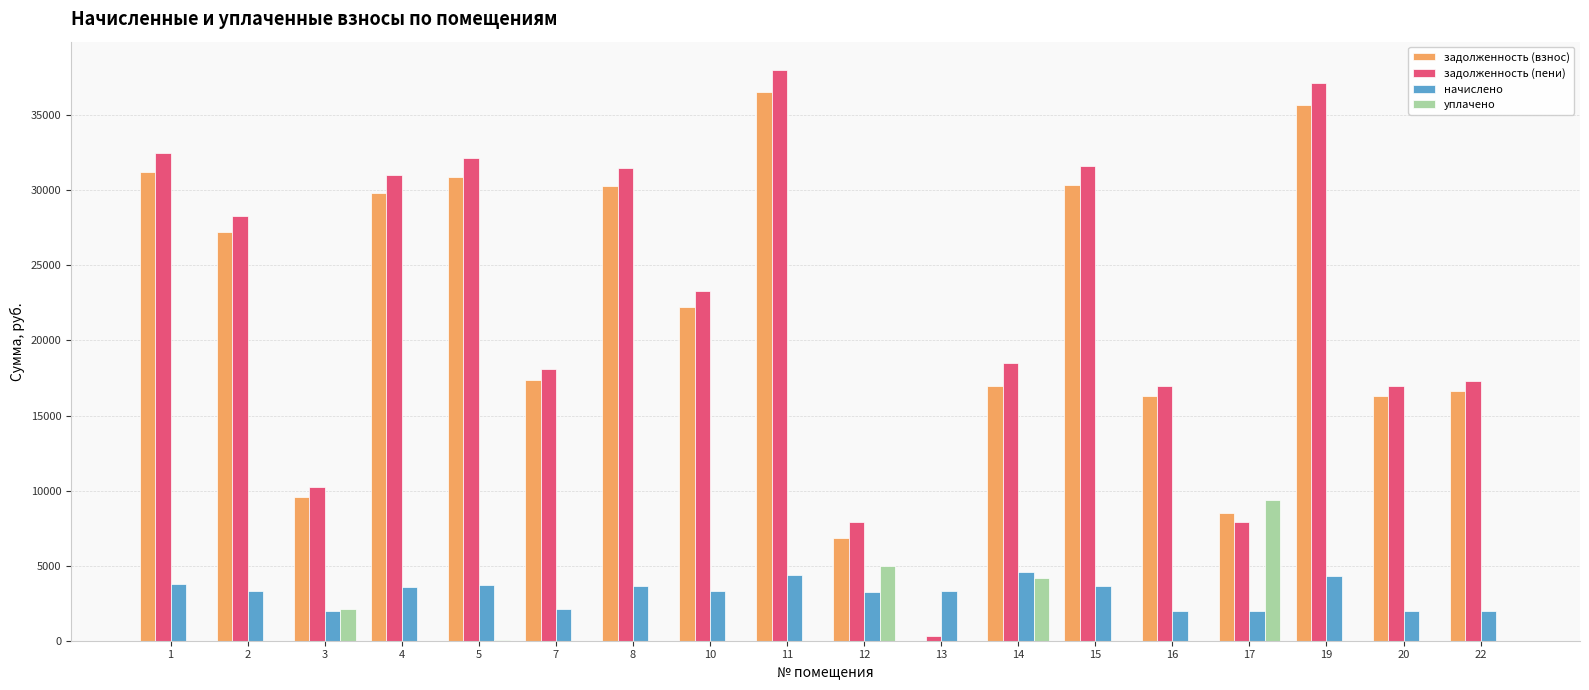

What is the sum of the задолженность (пени) values at 4 and 10?

54356.1